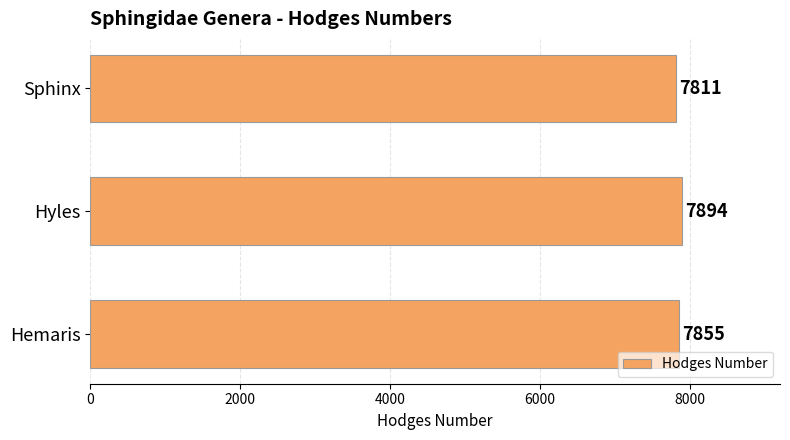

List the labels in order of value, smallest first.

Sphinx, Hemaris, Hyles